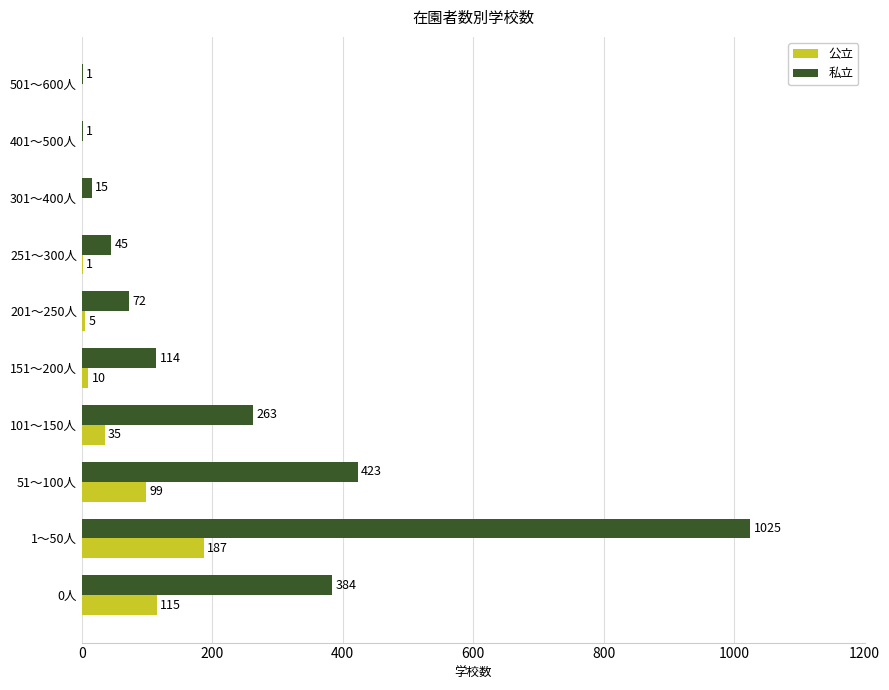

What are all the series names shown in the legend?

公立, 私立